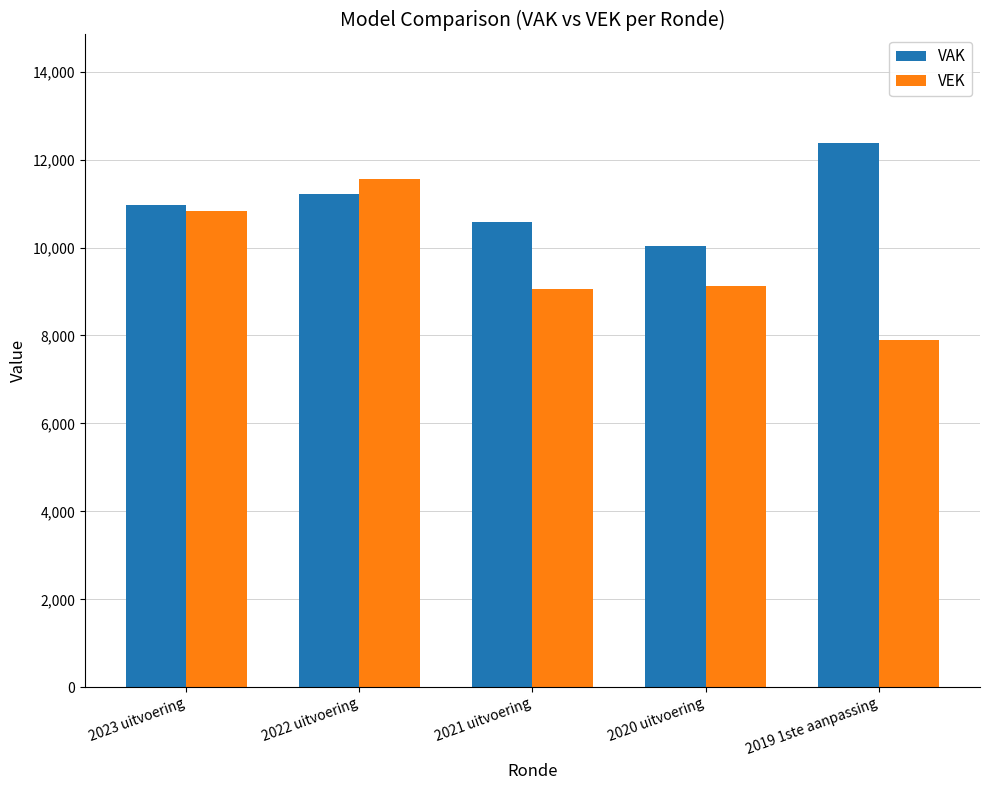

At which category is the sum across all series the highest?

2022 uitvoering